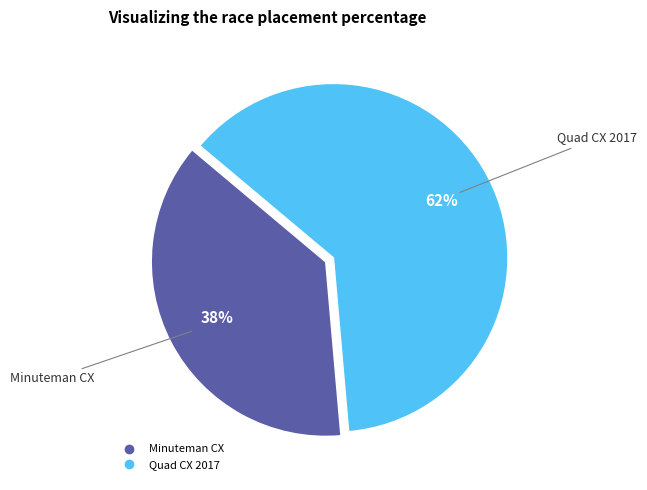

Combined, do Minuteman CX and Quad CX 2017 account for over 50%?

Yes